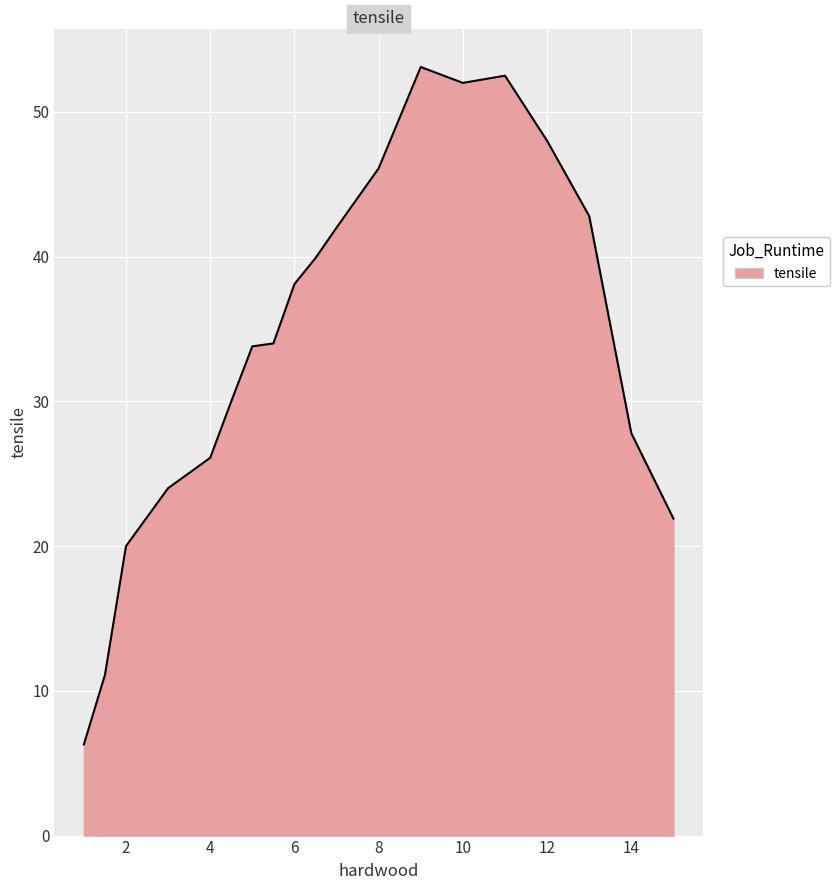

How many lines are shown in the chart?

1